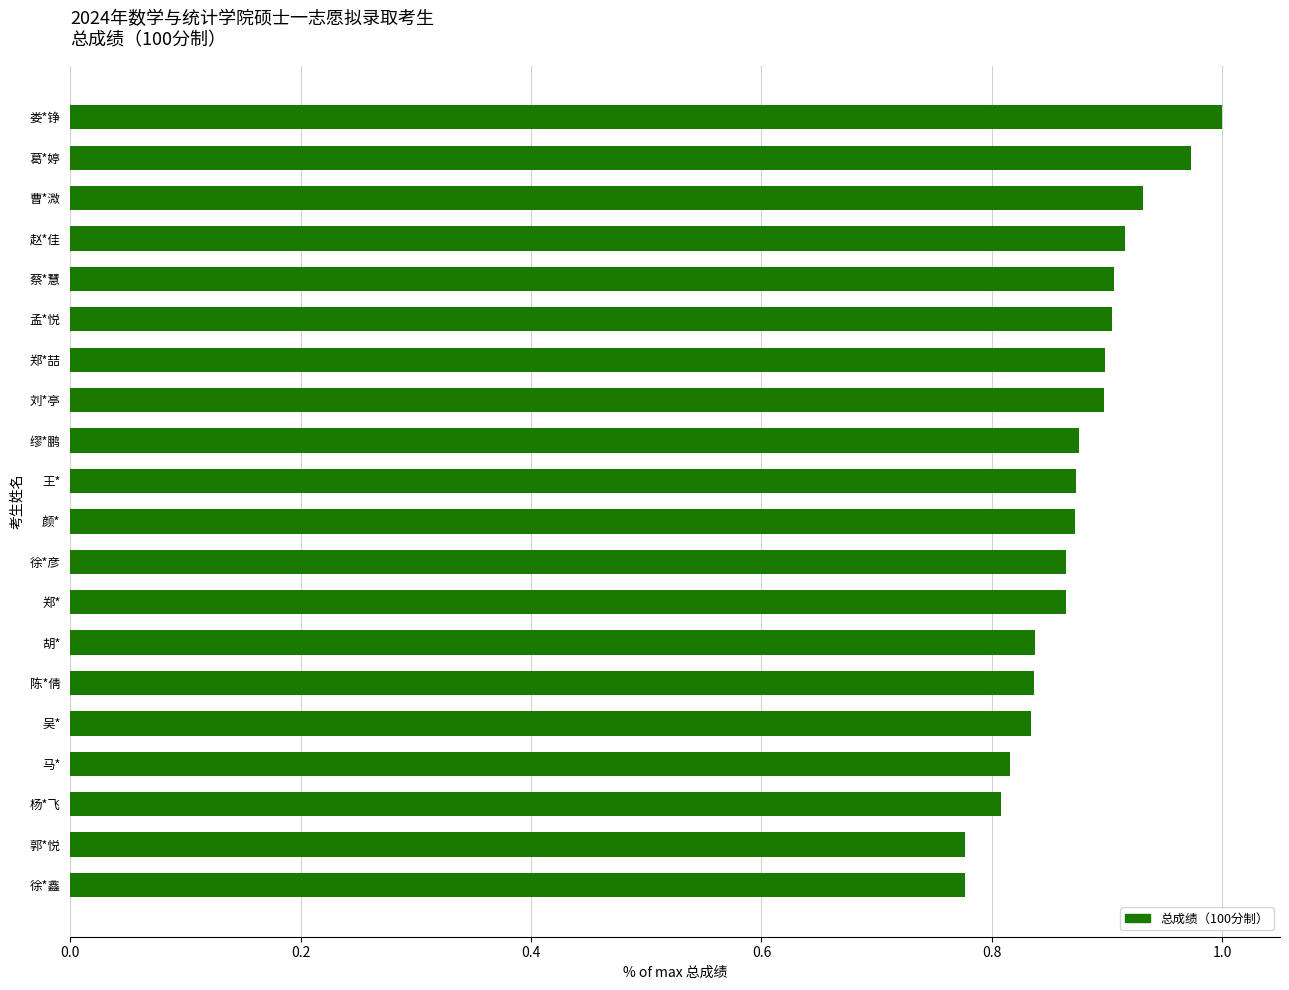

At which category does the chart reach its peak across all series?

娄*铮